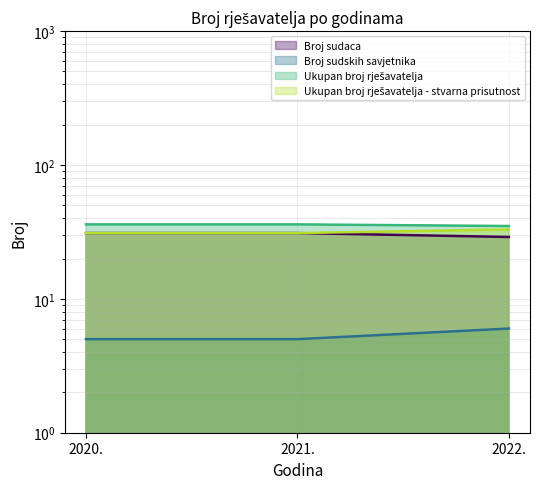

At which label does Broj sudaca reach its peak?

2020.